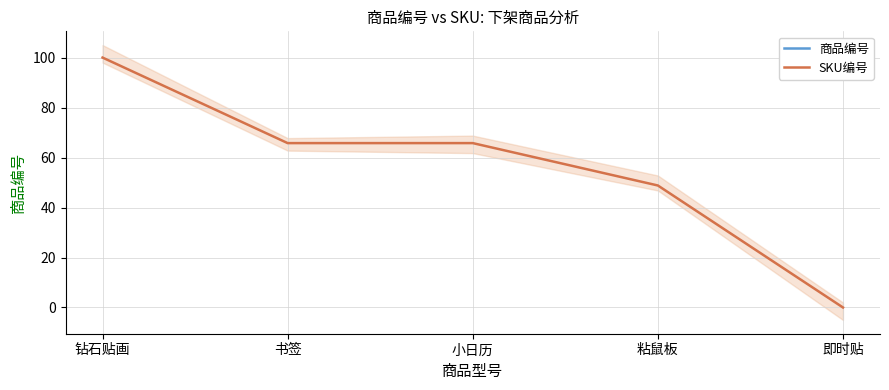

At which label does SKU编号 first exceed 65?

钻石贴画